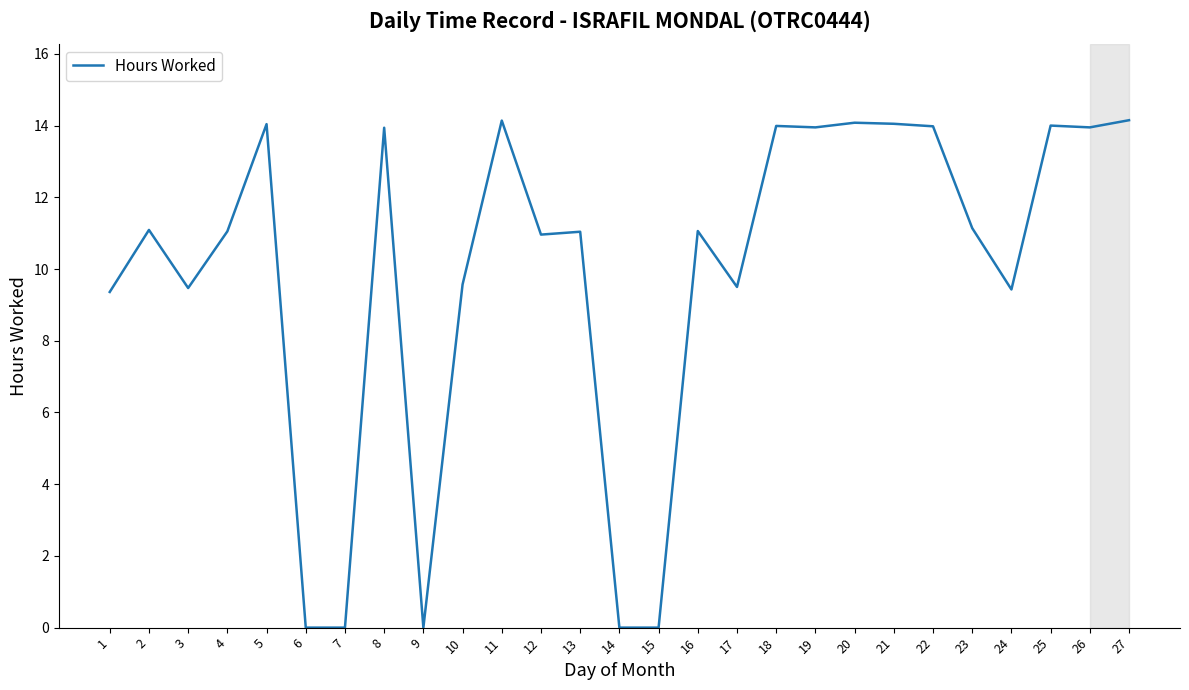

Is it true that the value at 22 is 7.1?

False